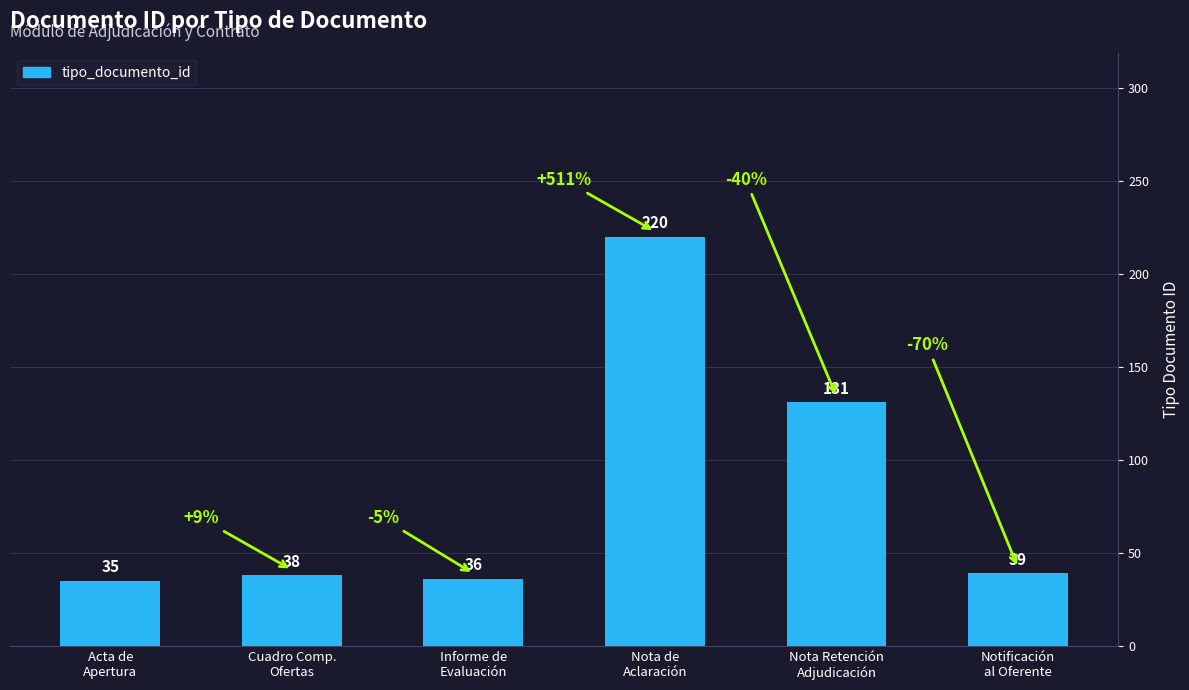

What is the difference between the maximum and minimum values?

185